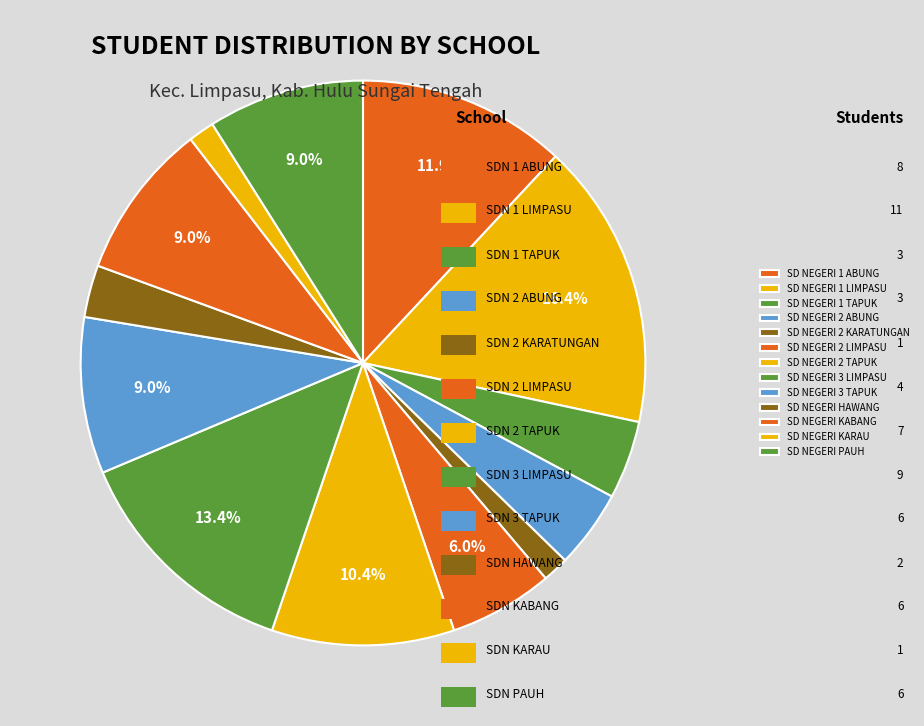

Does any single category account for the majority?

No